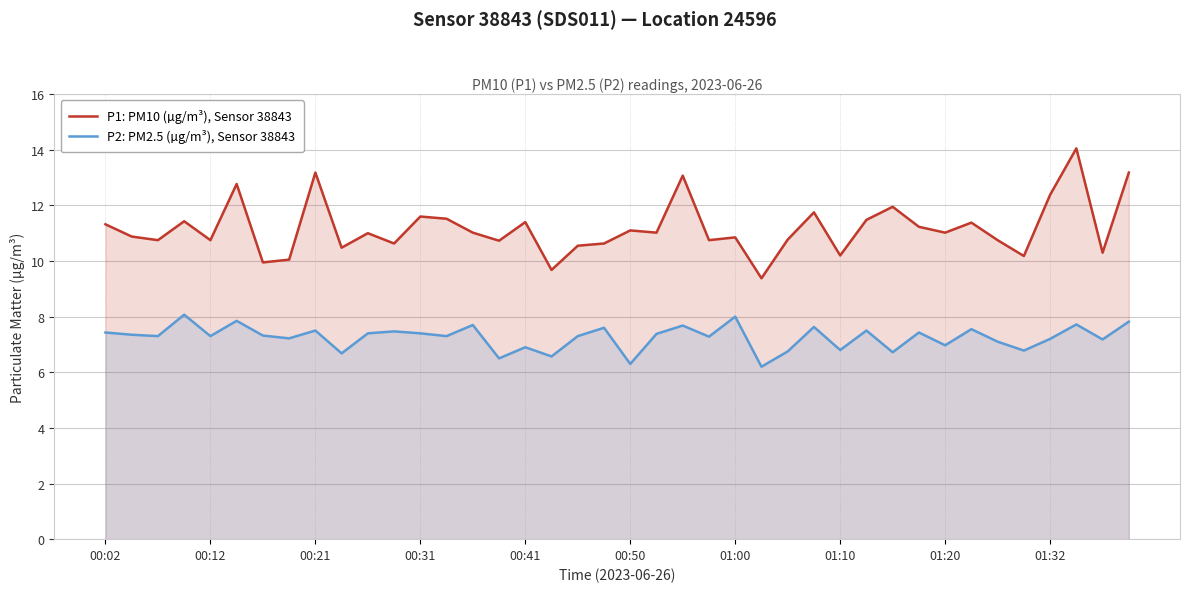

What is the value of the P2: PM2.5 (µg/m³), Sensor 38843 point at the 33rd from the left?

7.0